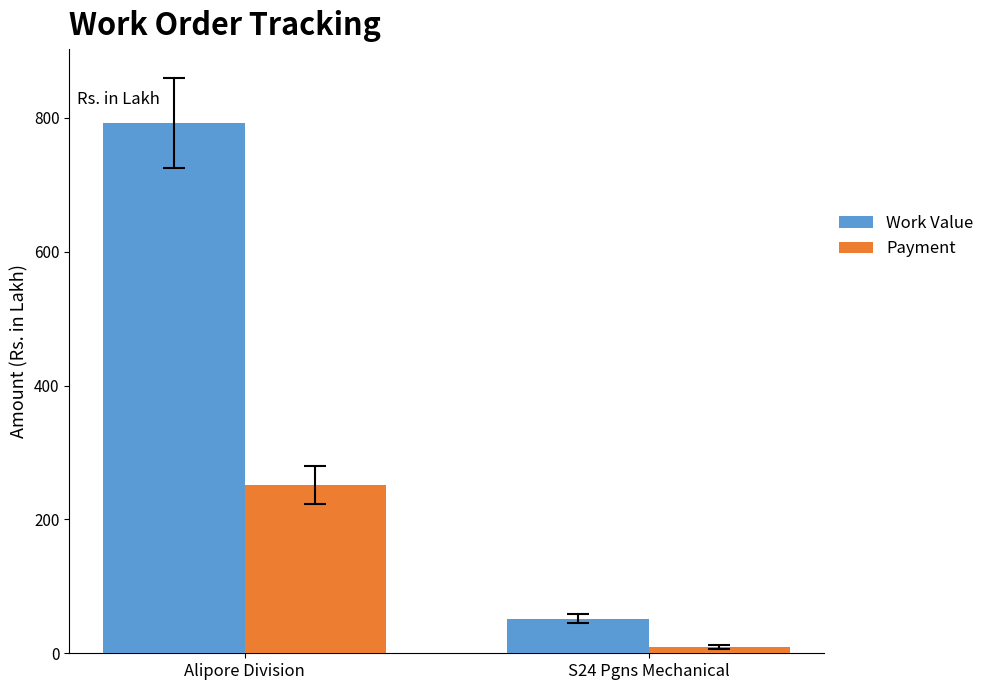

Does the chart contain stacked bars?

No